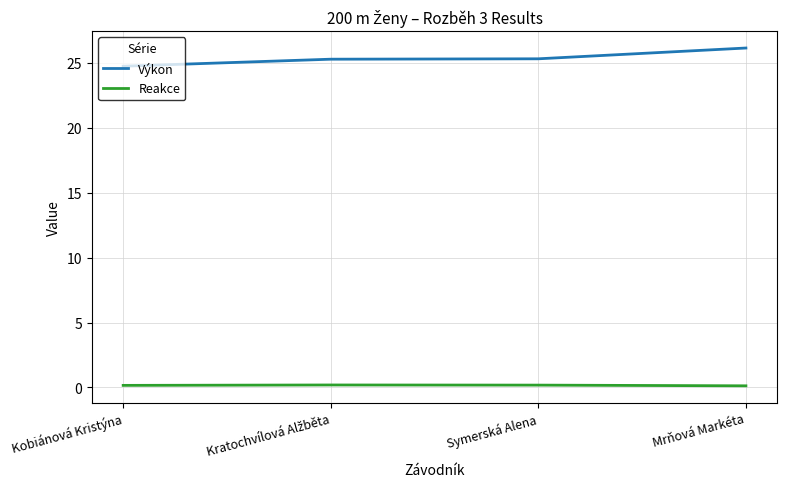

At which label does Výkon reach its peak?

Mrňová Markéta